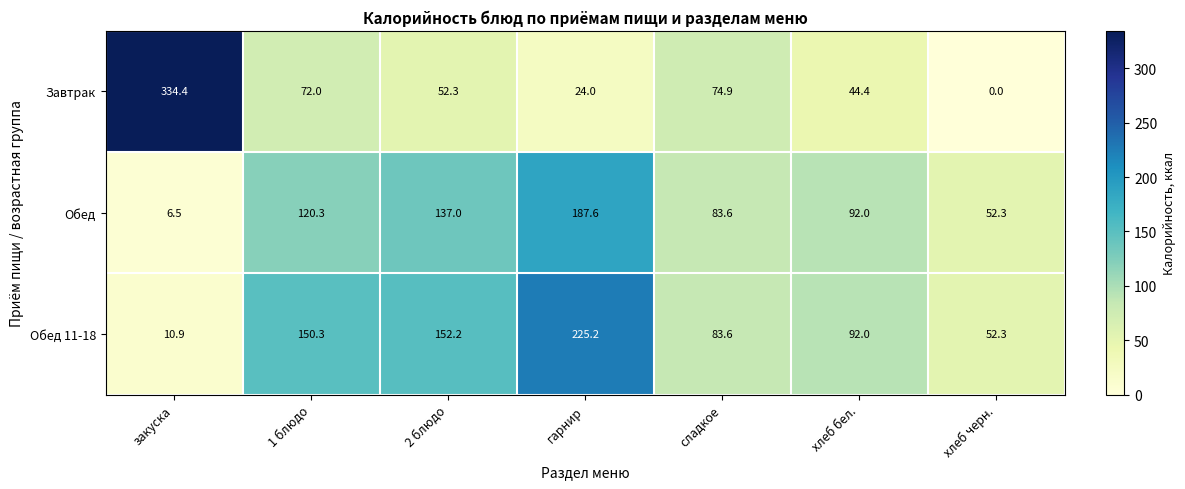

Reading right to left, transcribe all the data shown in this chart.

Завтрак: хлеб черн.=0.0	хлеб бел.=44.4	сладкое=74.9	гарнир=24.0	2 блюдо=52.3	1 блюдо=72.0	закуска=334.4
Обед: хлеб черн.=52.3	хлеб бел.=92.0	сладкое=83.6	гарнир=187.6	2 блюдо=137.0	1 блюдо=120.3	закуска=6.5
Обед 11-18: хлеб черн.=52.3	хлеб бел.=92.0	сладкое=83.6	гарнир=225.2	2 блюдо=152.2	1 блюдо=150.3	закуска=10.9